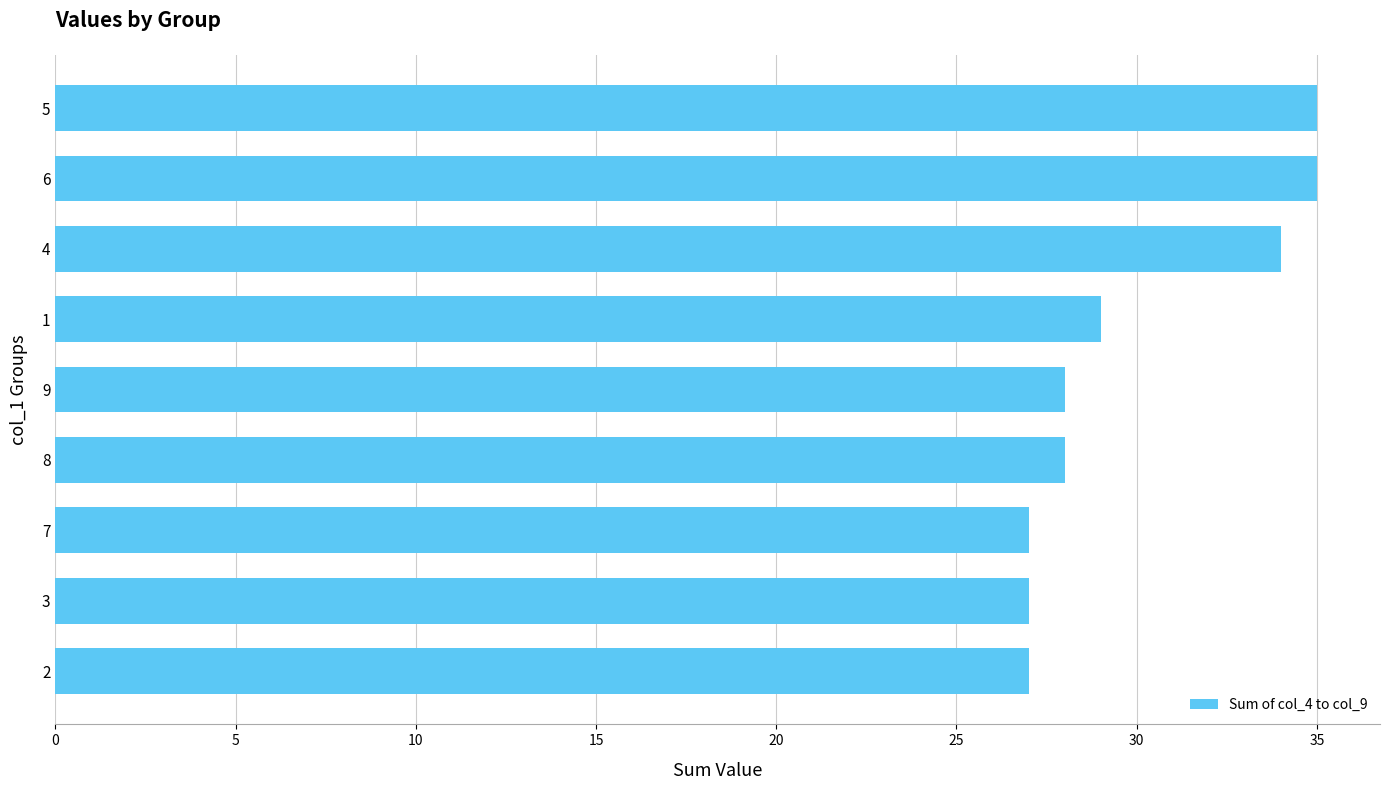

How many categories are shown in the chart?

9